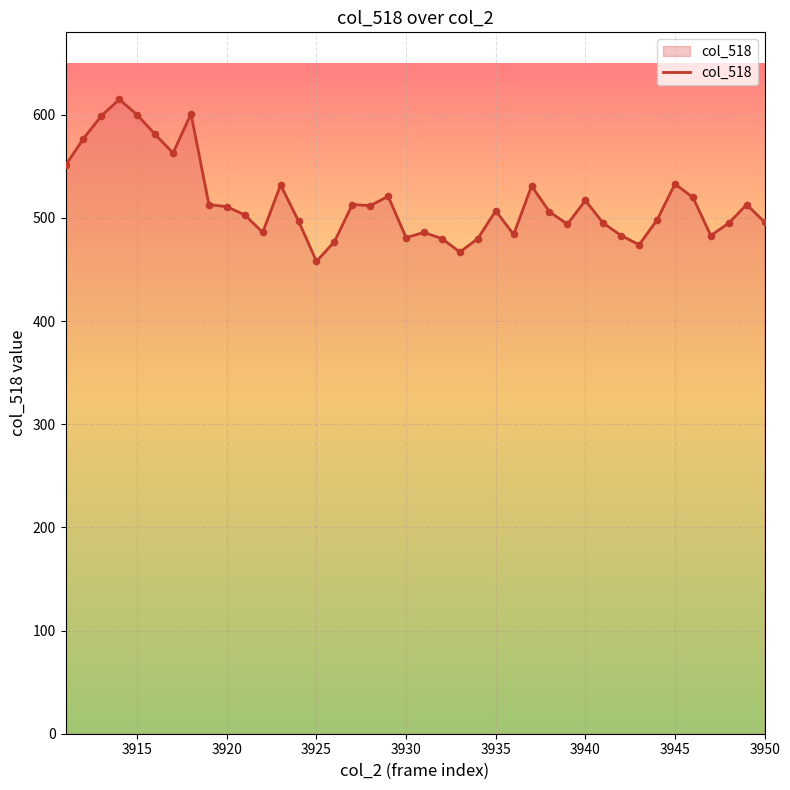

What is the smallest value displayed?

458